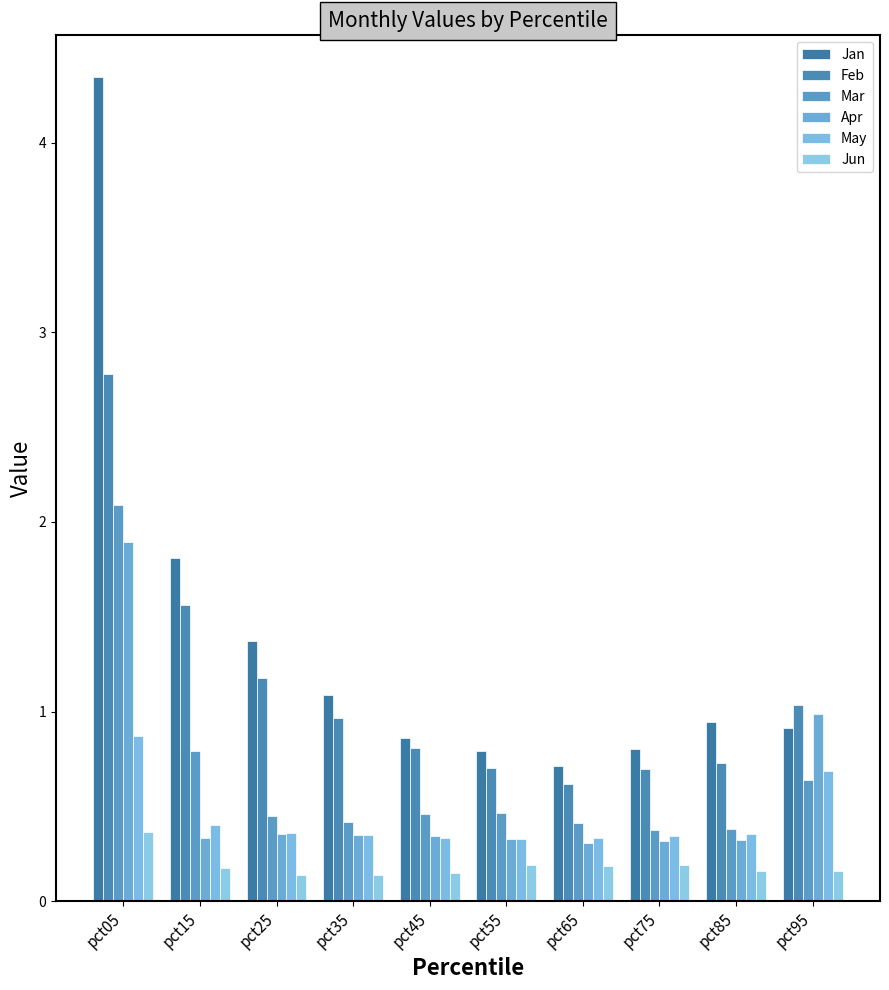

How many data points does each series have?

10